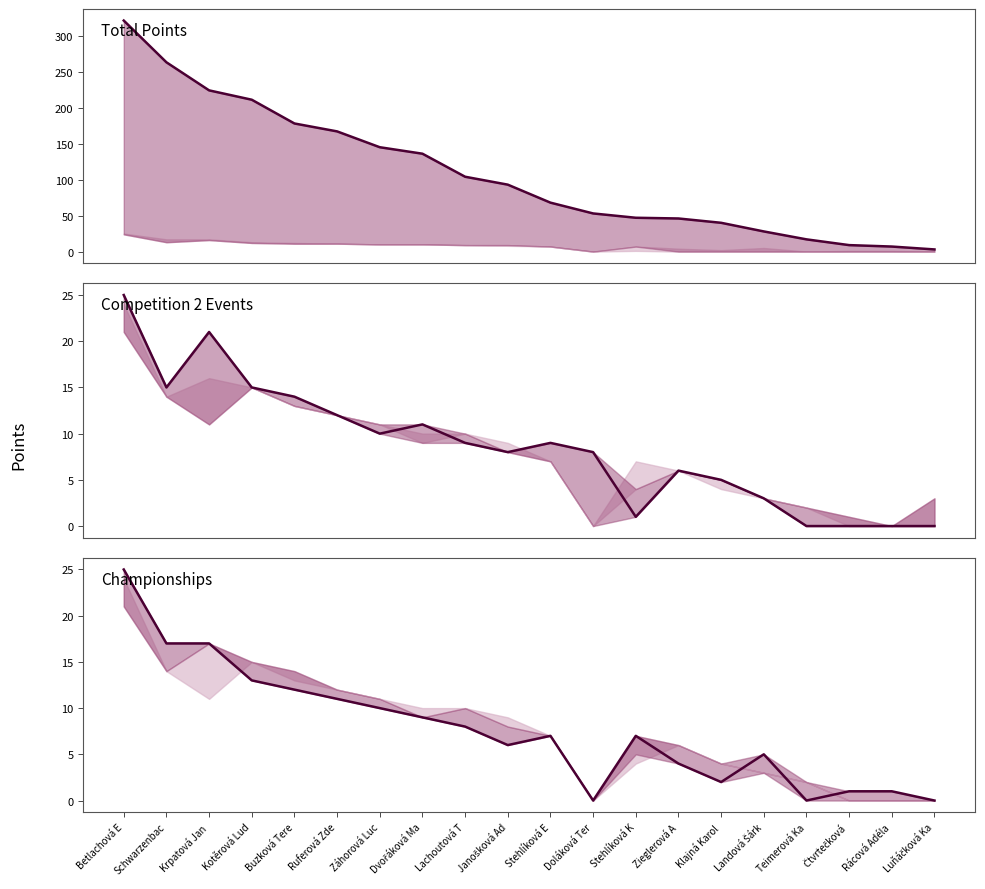

The Total (col_3) series shows 256 at Záhorová Luc. True or false?

False